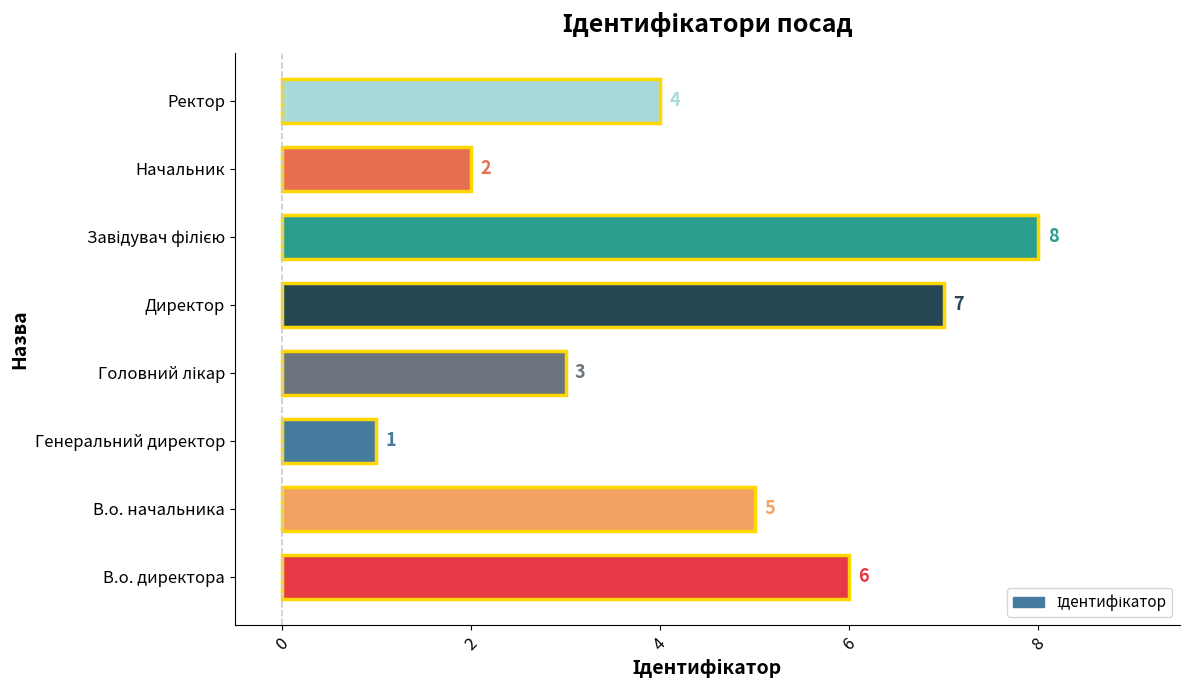

Count the values in the range 3 to 7.

5